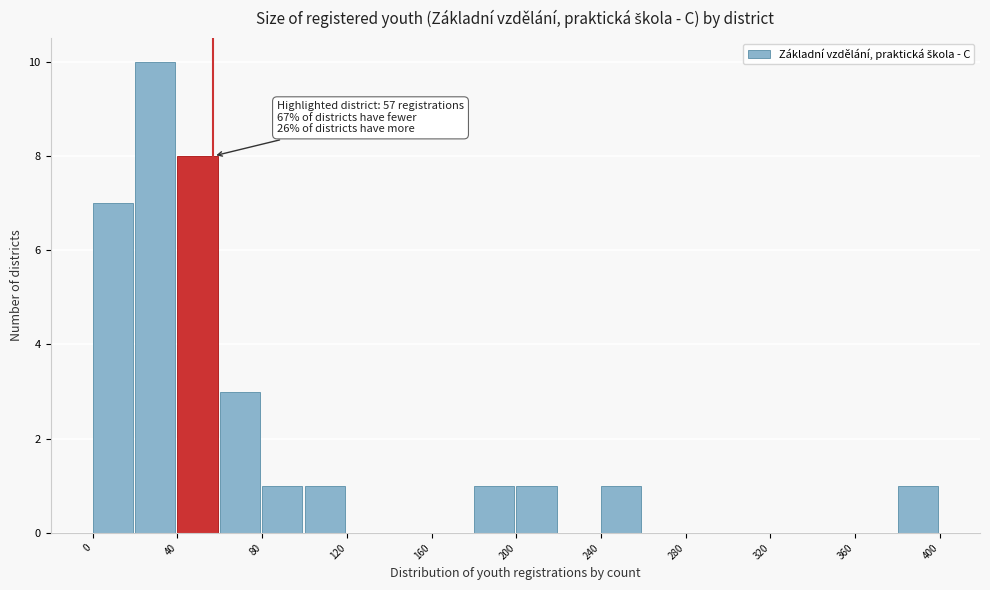

Over which range of the x-axis is the bar tallest?

20 to 40